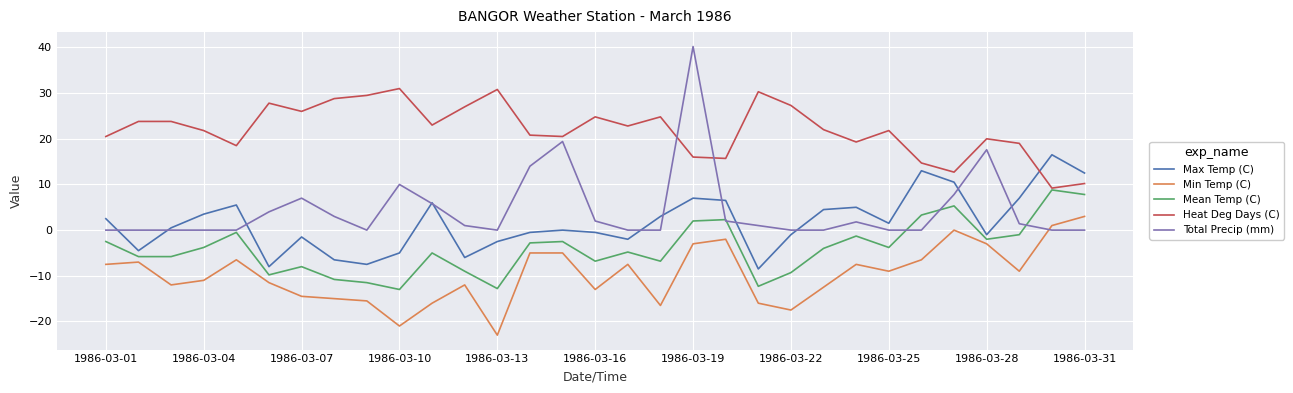

List the series in order of their peak value, lowest first.

Min Temp (C), Mean Temp (C), Max Temp (C), Heat Deg Days (C), Total Precip (mm)